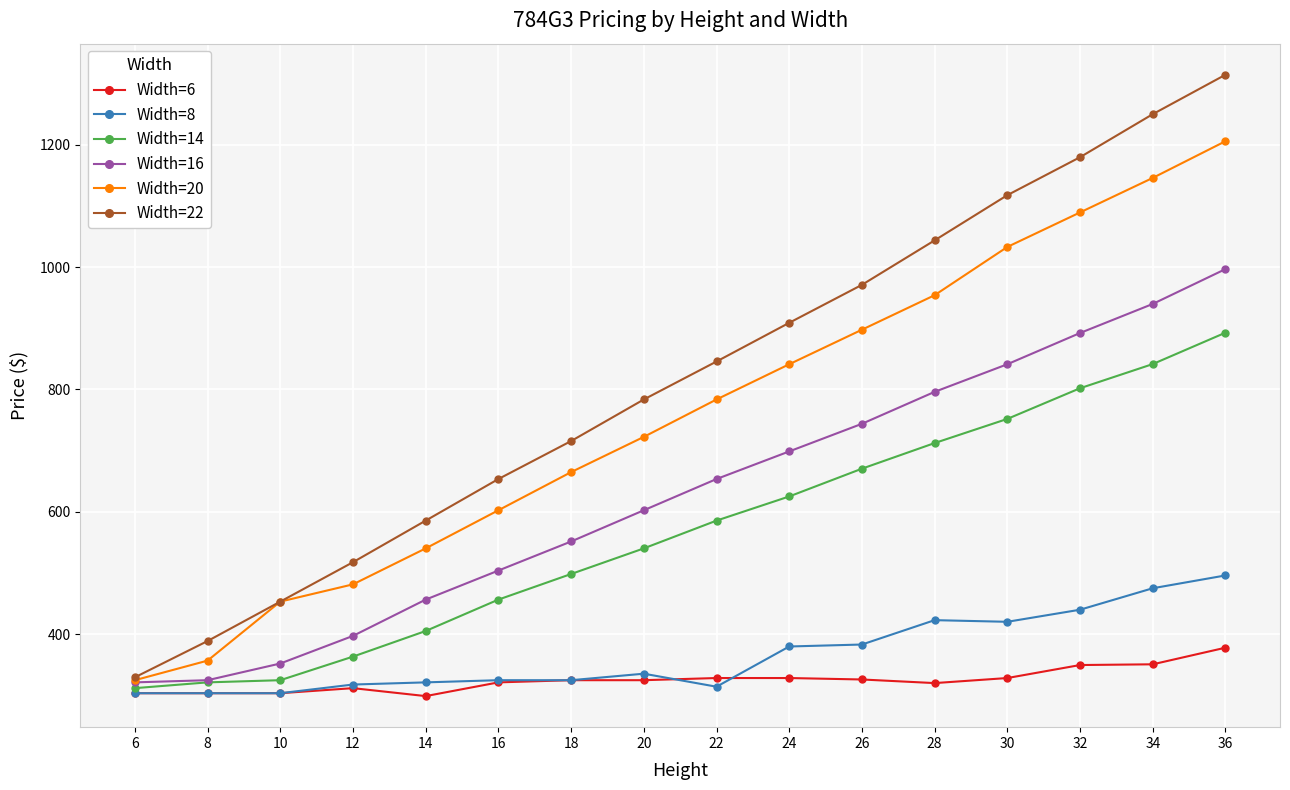

True or false: Width=6 and Width=22 cross at least once.

False